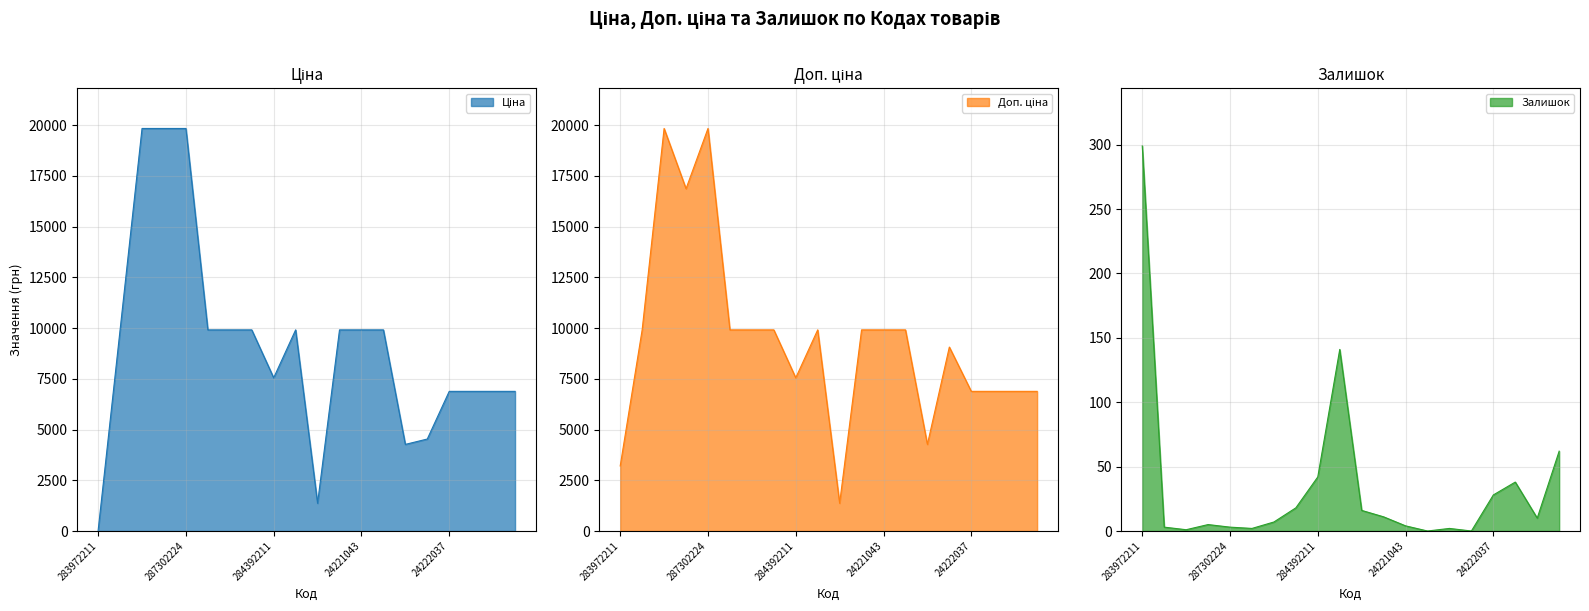

Where is the first local minimum for Залишок?

287302223